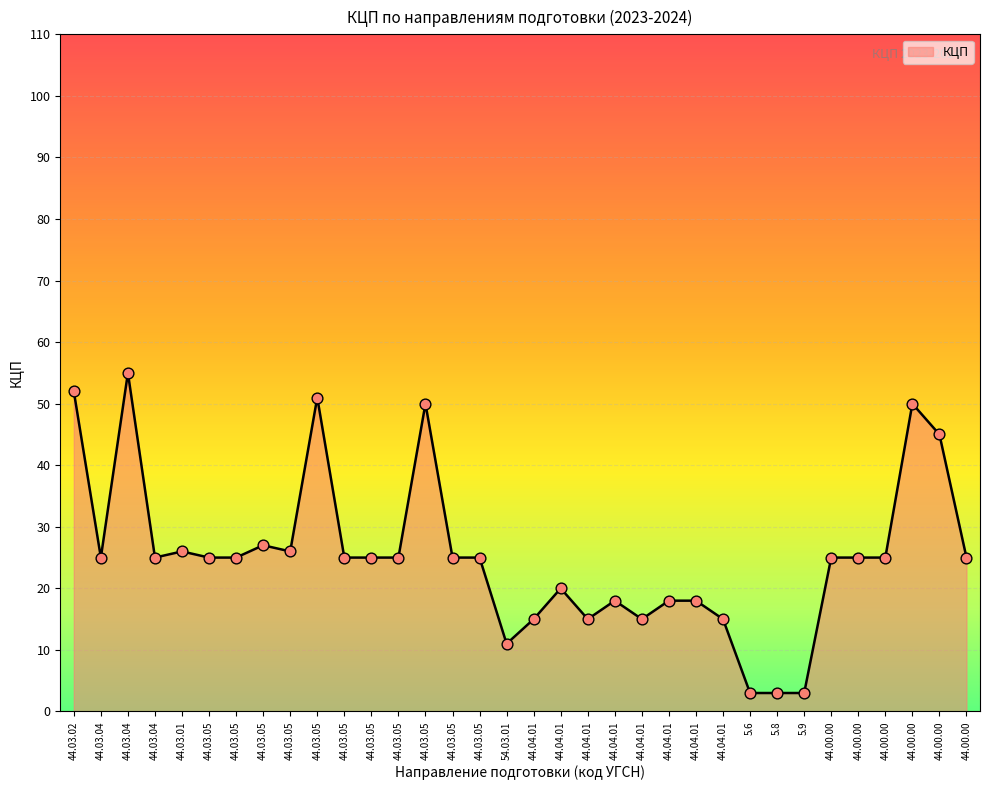

What is the change in value from 44.03.05 to 5.9?

-23